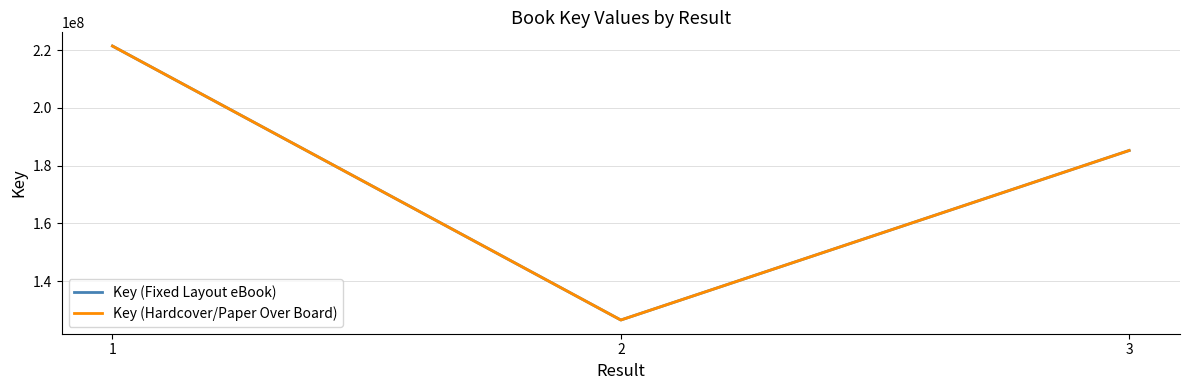

What is the greatest value displayed?

221382723